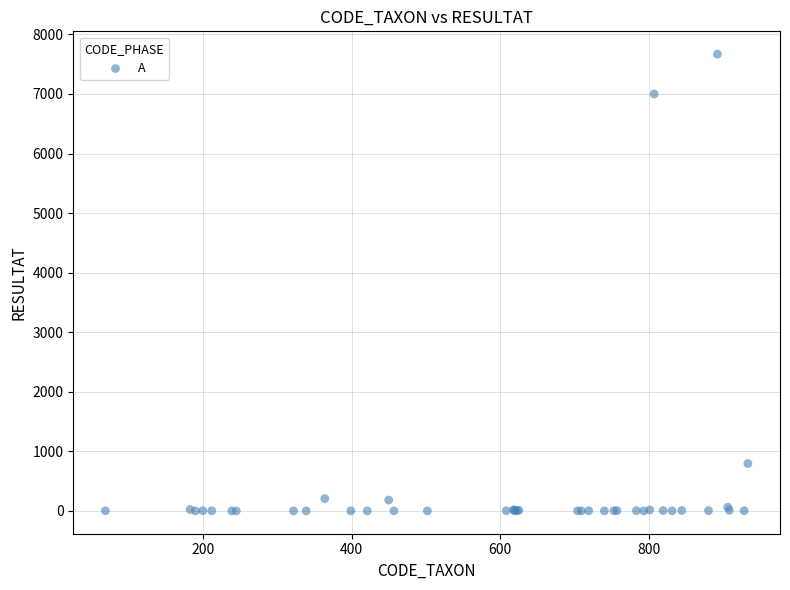

What Y value in the scatter plot is closest to 3834?

795